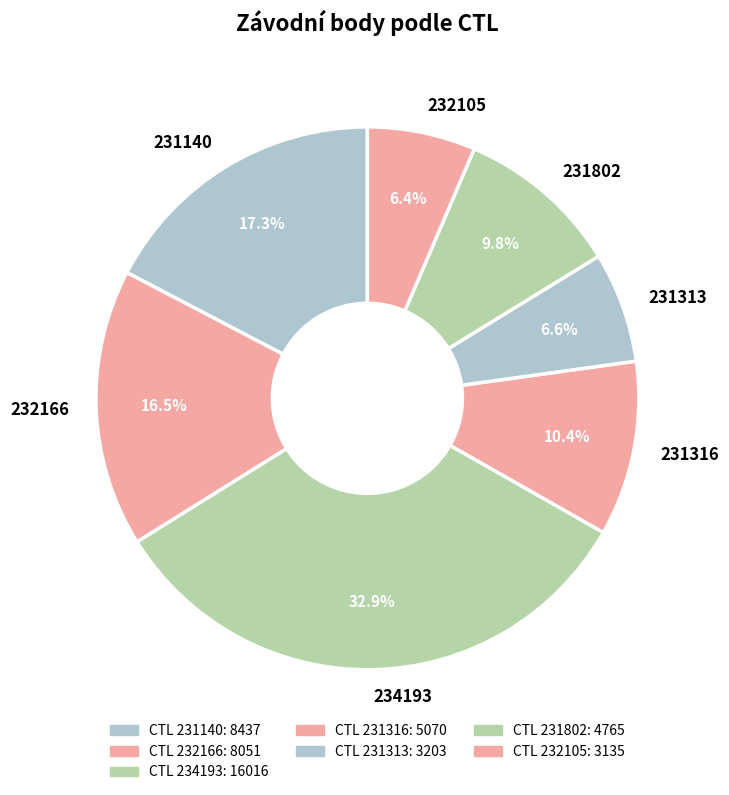

Which has a higher value, 231316 or 232166?

232166